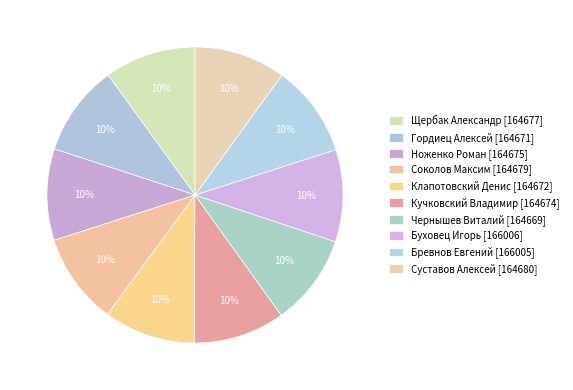

How many segments does this pie chart have?

10